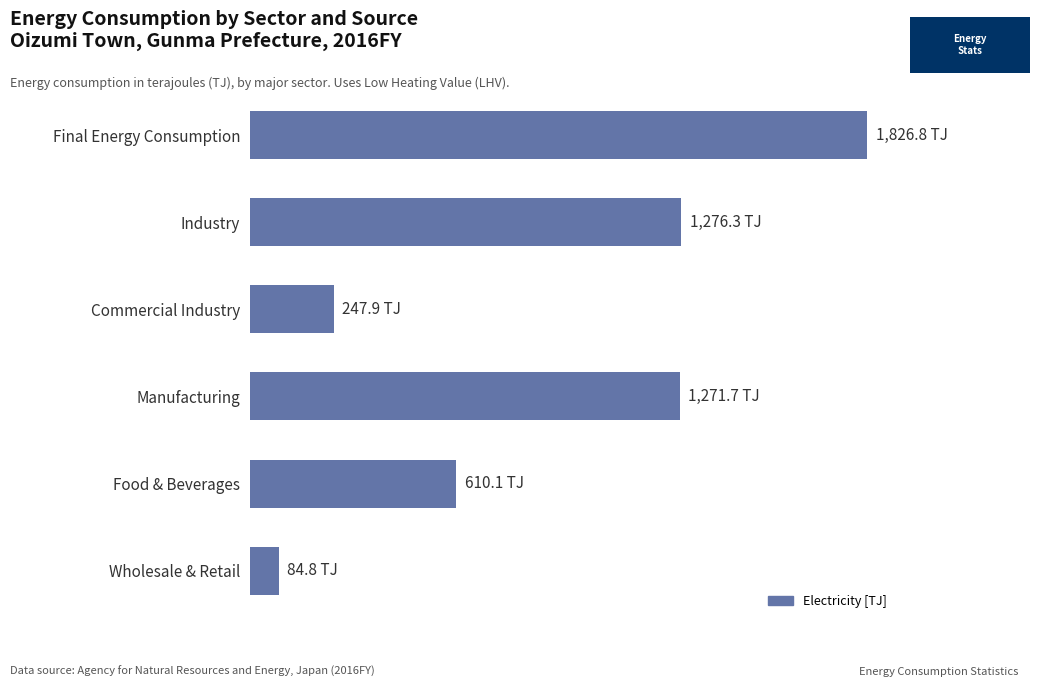

What is the average value?

886.3